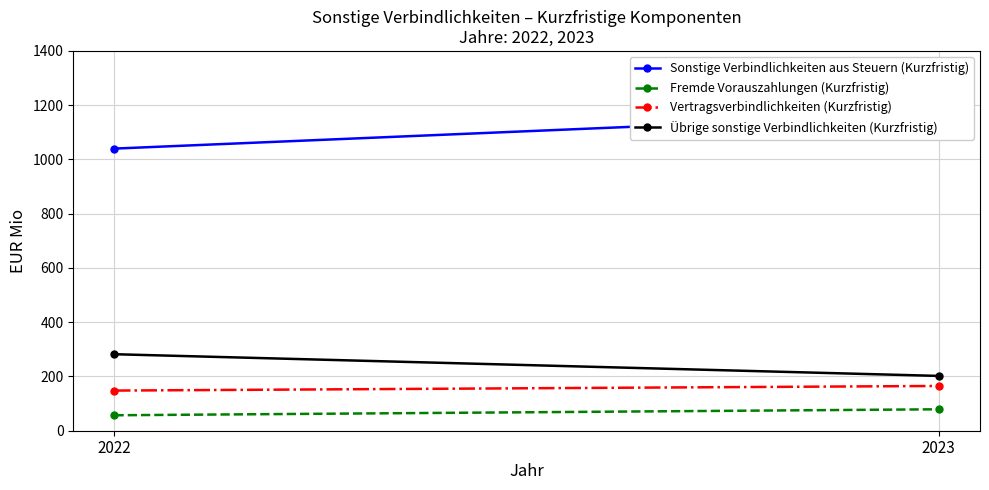

What is the value of the Übrige sonstige Verbindlichkeiten (Kurzfristig) point at the 2nd from the left?

202